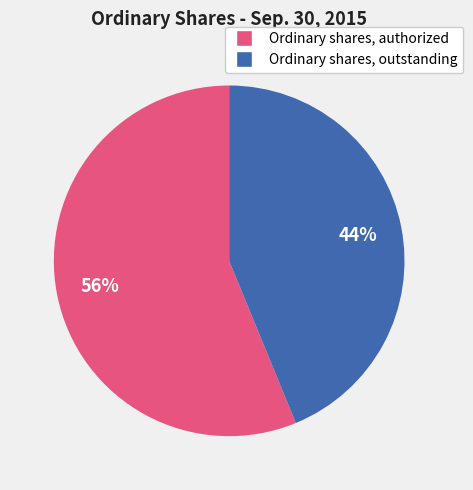

Which has a higher value, Ordinary shares, outstanding or Ordinary shares, authorized?

Ordinary shares, authorized